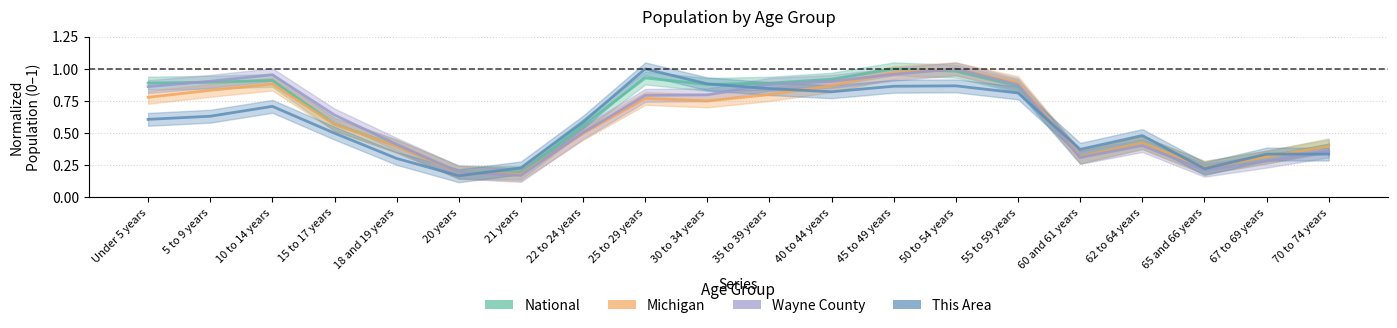

True or false: Wayne County and National cross at least once.

True